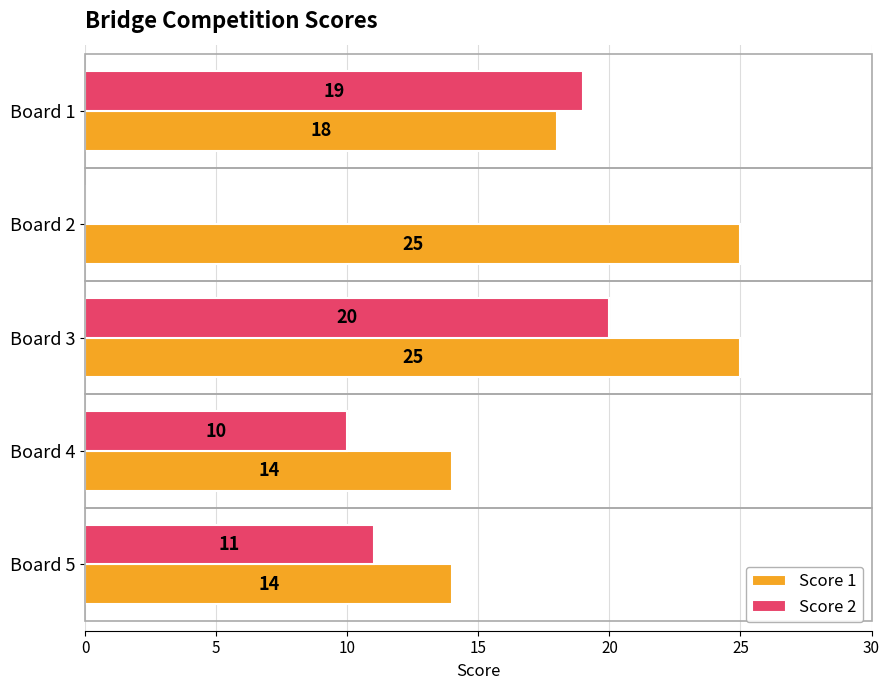

The Score 1 series shows 25 at Board 3. True or false?

True